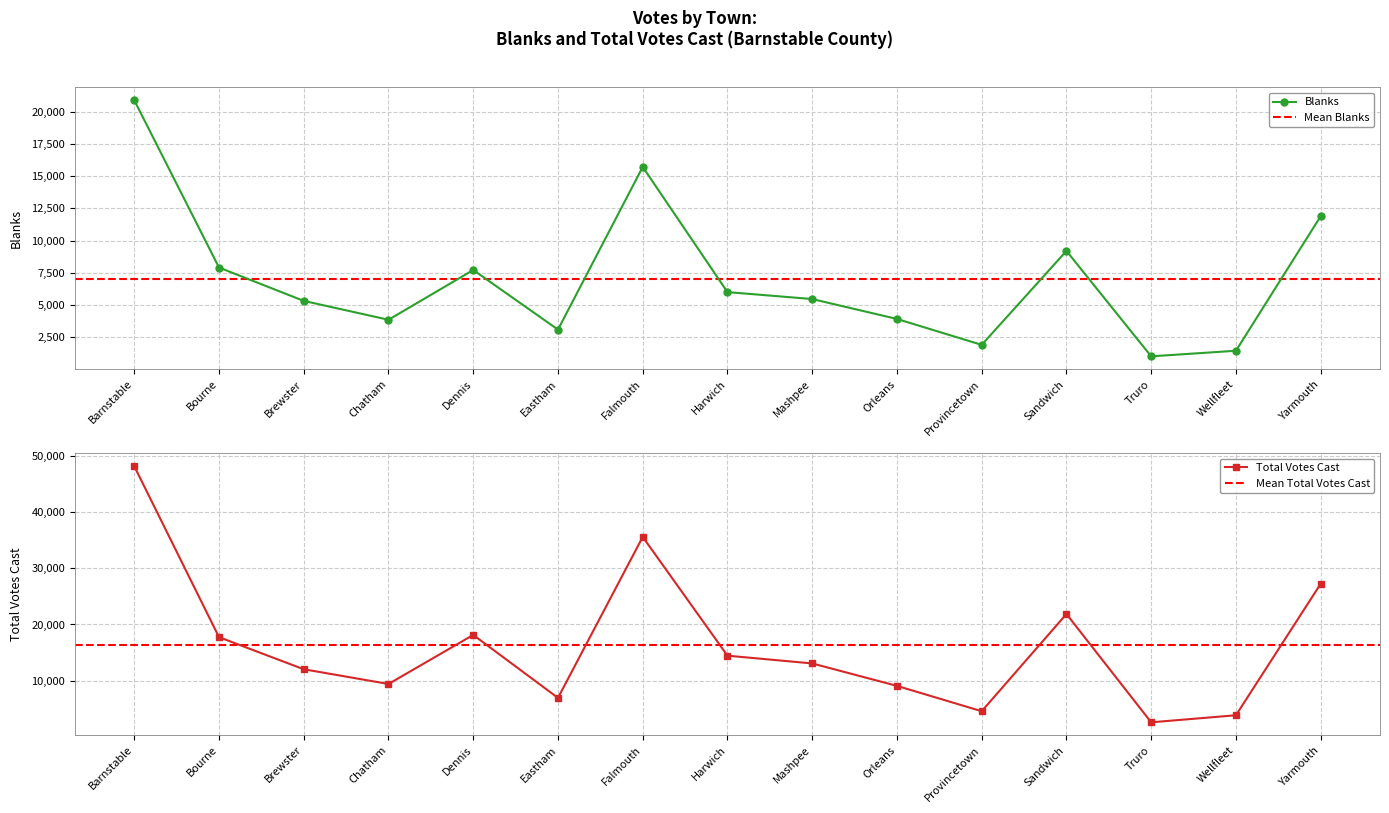

In Blanks, how many points are higher than both neighbors (excluding endpoints)?

3